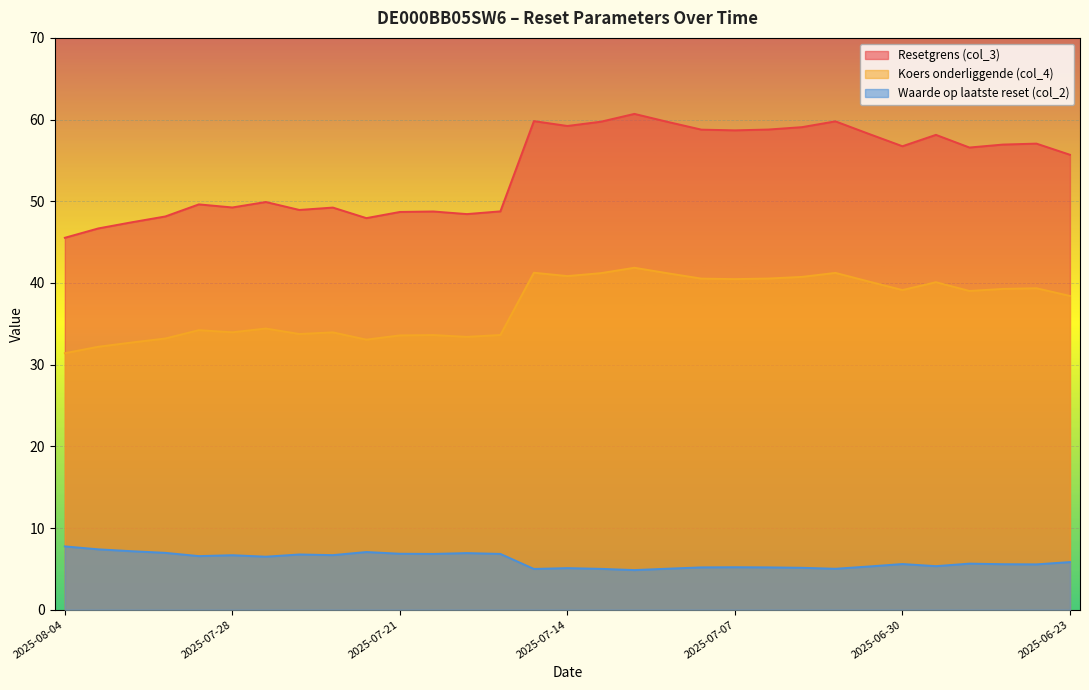

True or false: Resetgrens (col_3) has more than 0 interior local peaks.

True